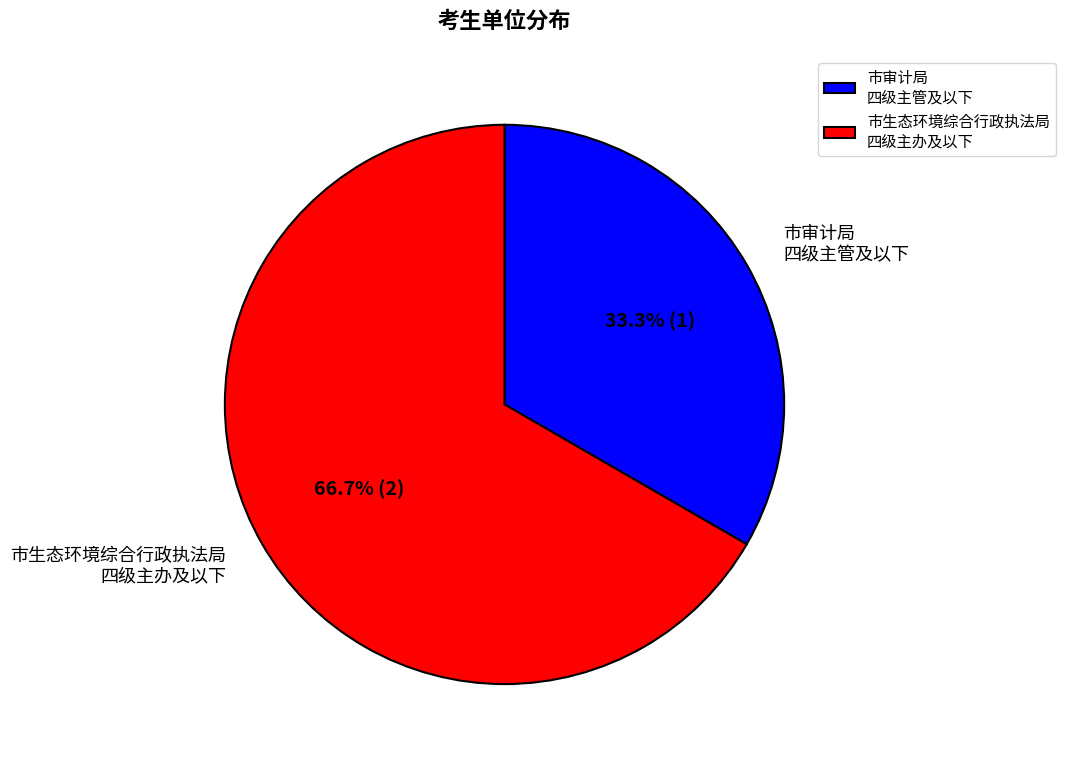

How many slices are in this pie chart?

2